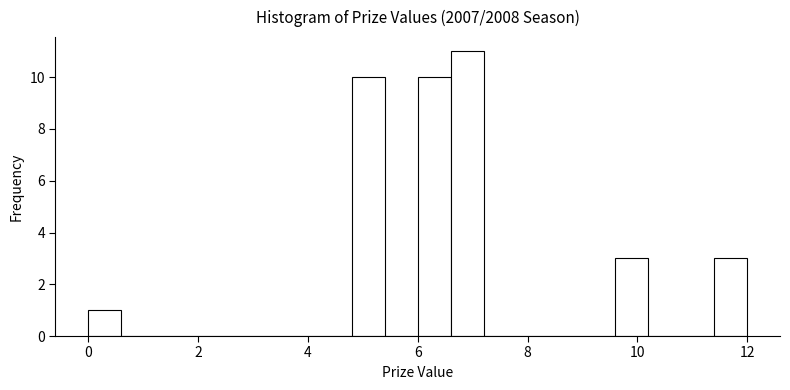

Around what value on the x-axis is the tallest bar? Give the approximate position of its centre, as read against the axis.

7.0